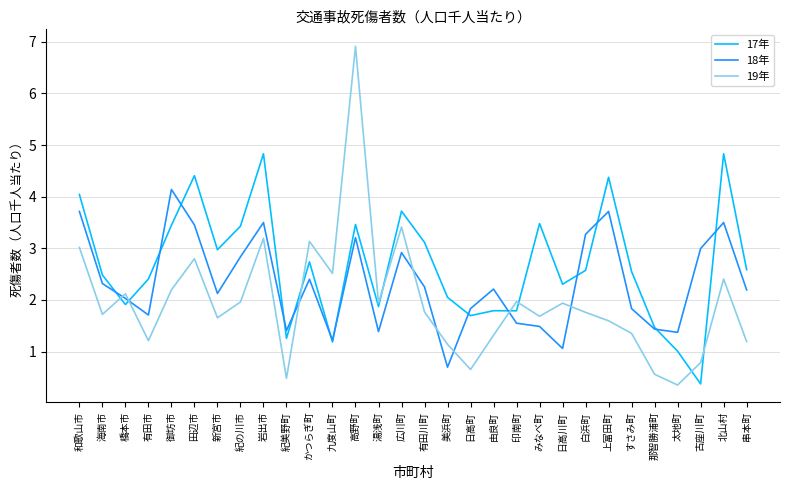

At how many categories does at least one series exceed 0?

30